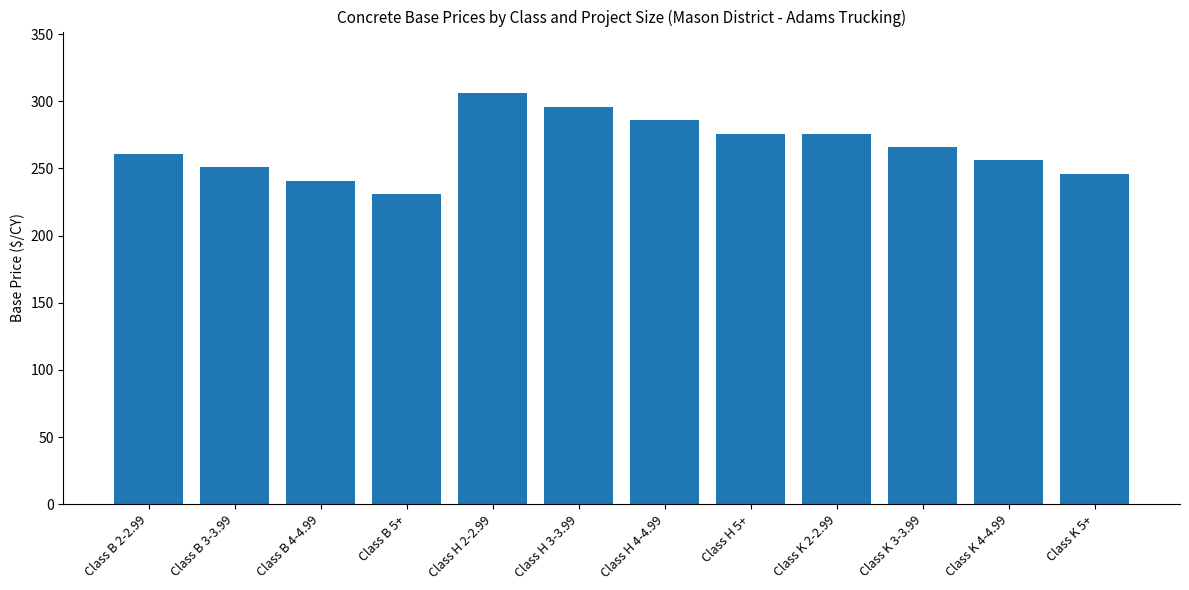

What is the difference between the maximum and second lowest values?

65